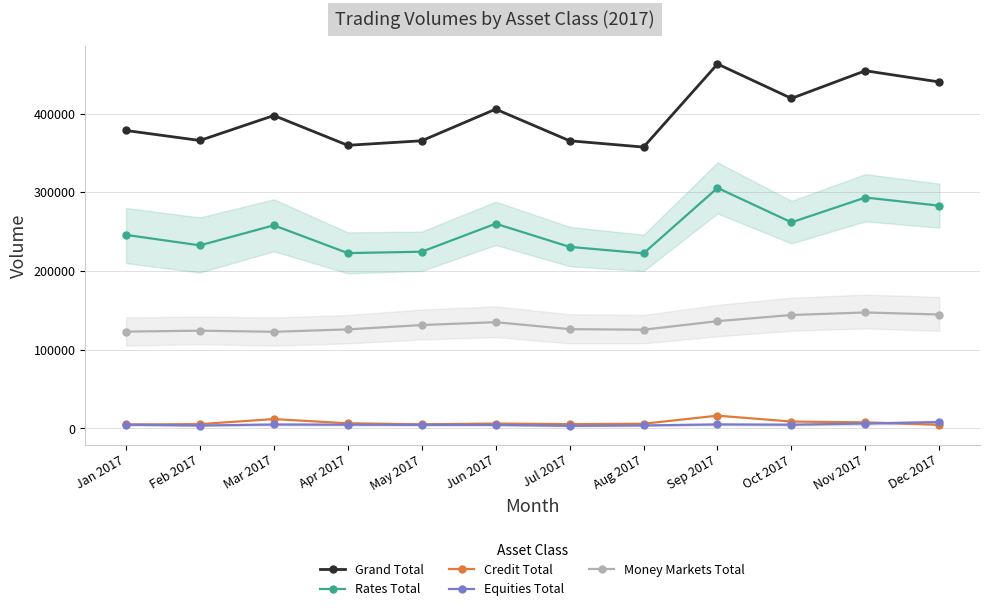

Is the value of Equities Total at Jun 2017 greater than the value of Rates Total at Jul 2017?

No